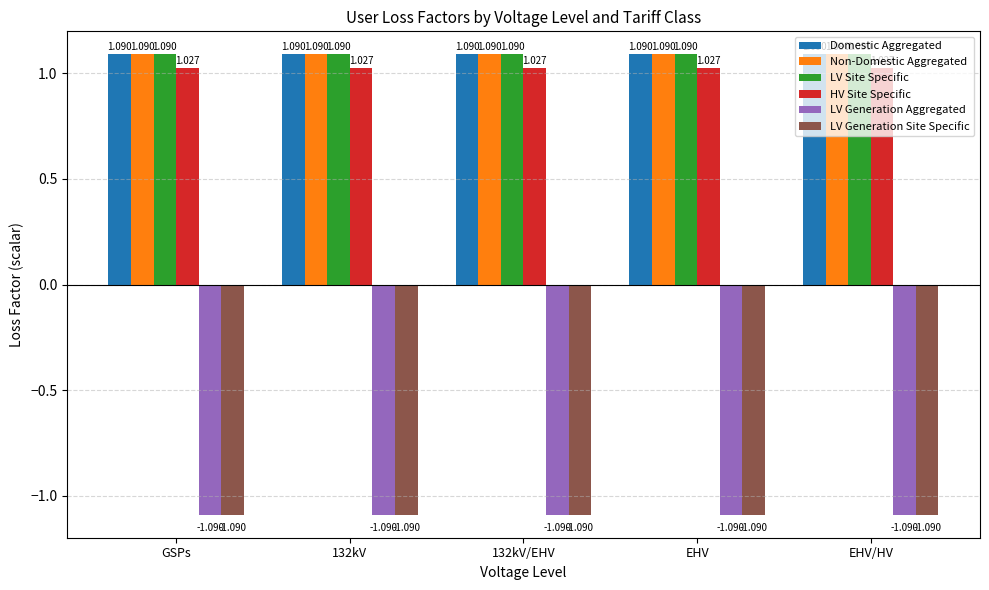

Between EHV and EHV/HV, which series saw the biggest shift?

Domestic Aggregated